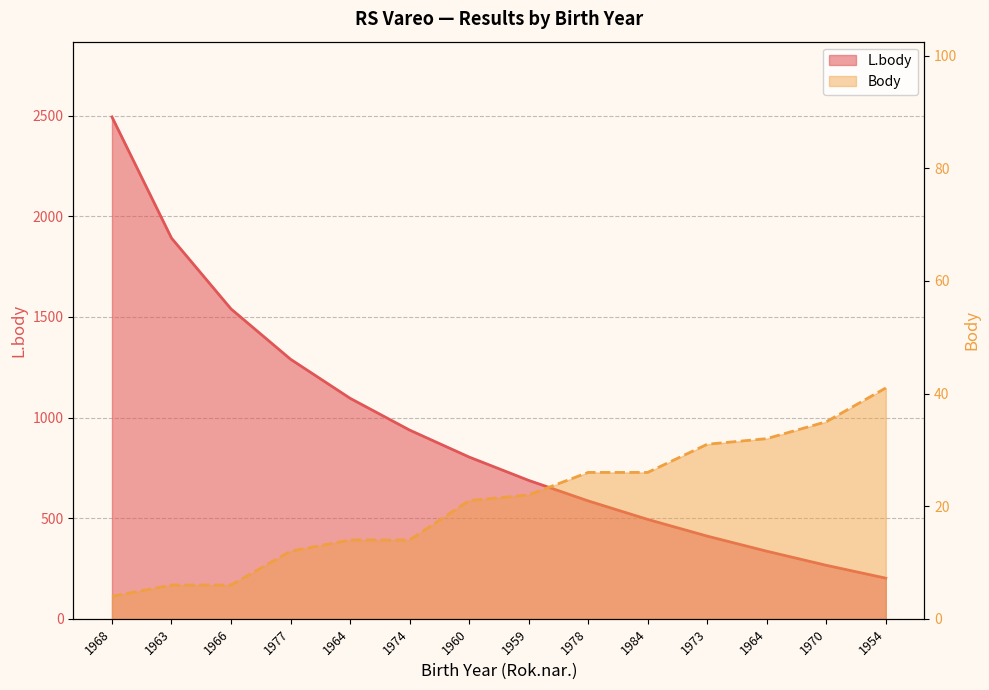

What is the average value of the L.body series?

931